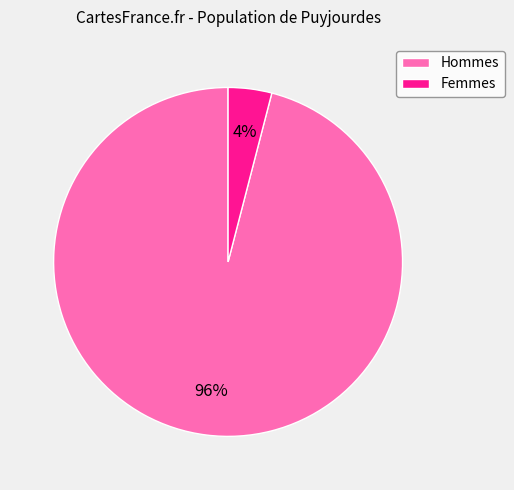

To the nearest percent, what is the difference between the largest and smallest slice percentages?

92%